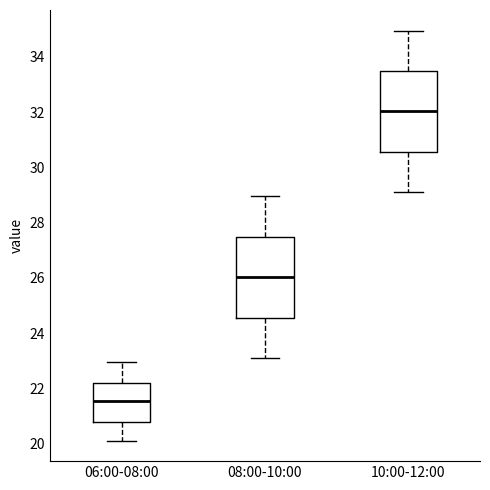

Where does the lower whisker of the box for 06:00-08:00 end on the y-axis? The values are not printed on the chart, so give them approximately, as read against the axis.

20.2